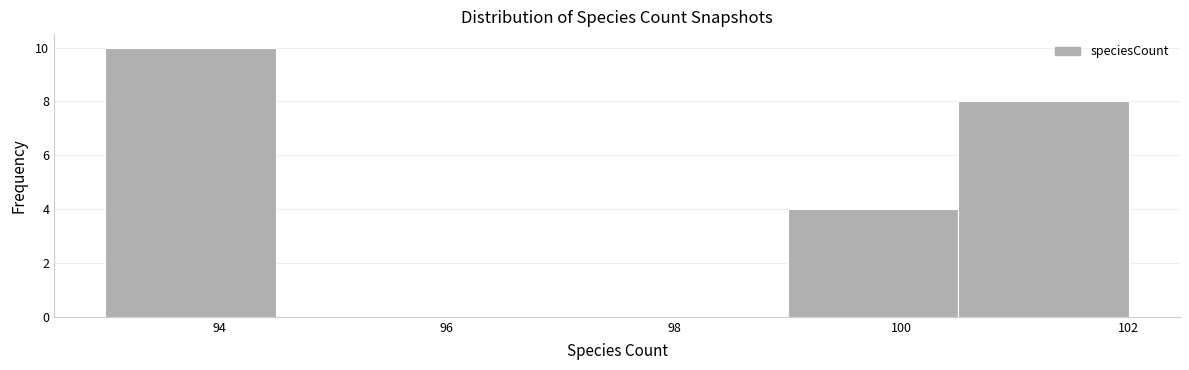

How tall is the bar that spans 99.0 to 100.5 on the x-axis? Neither the bar edges nor the heights are printed on the chart, so give them approximately, as read against the axes.

4